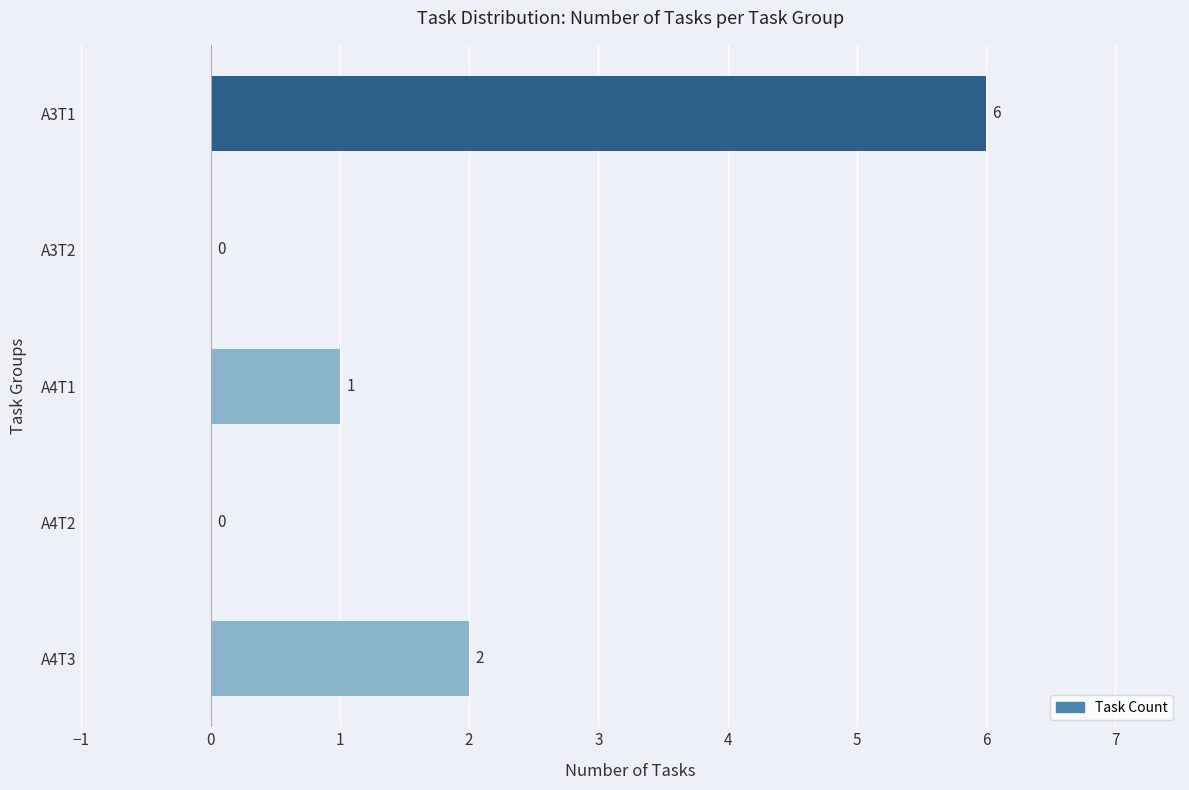

The value at A3T1 is 3. True or false?

False